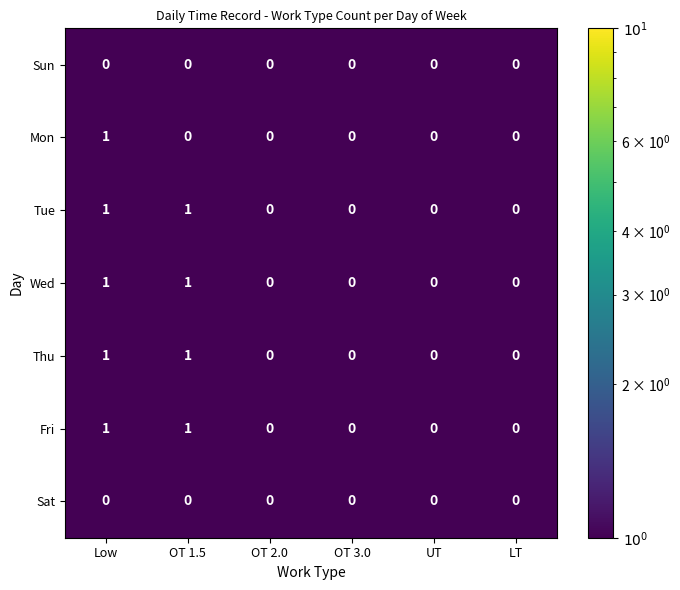

Count the Wed values in the range 0 to 1.

6